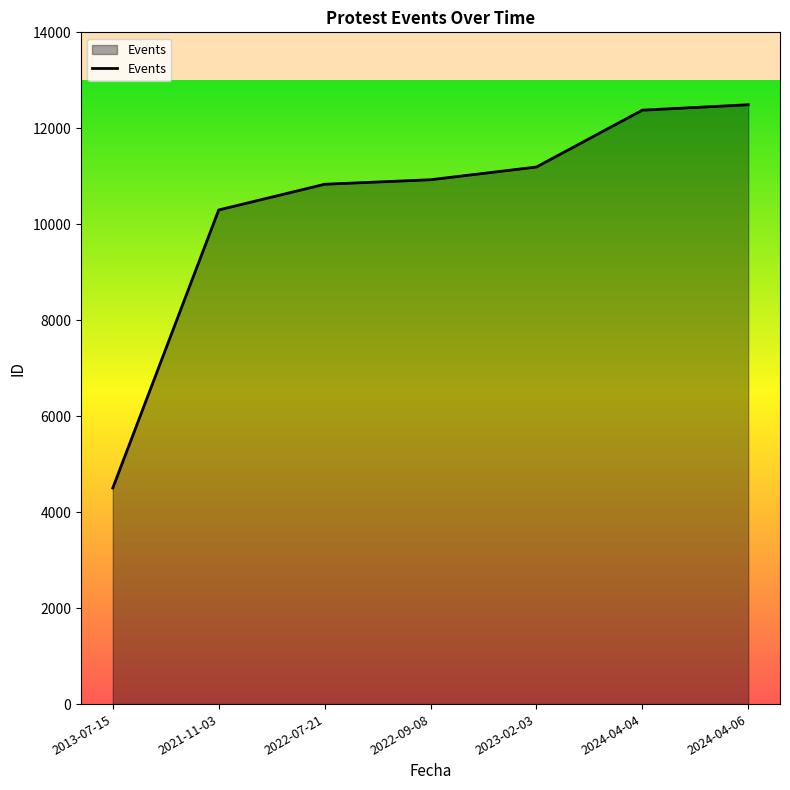

What value does the data have at 2021-11-03, to the nearest 50?

10300